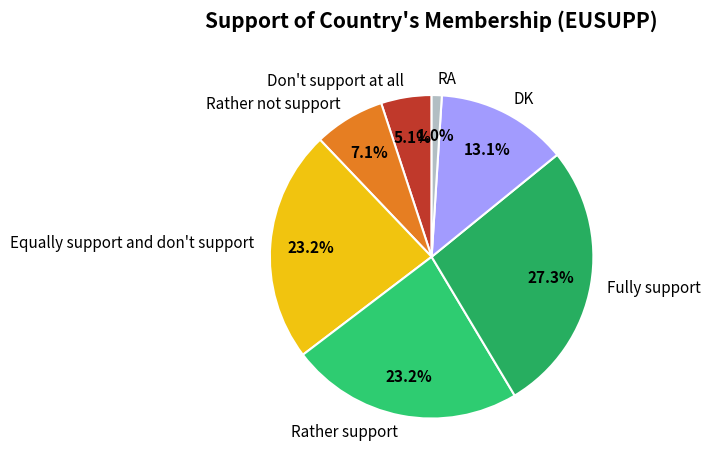

Count the number of slices in the pie.

7